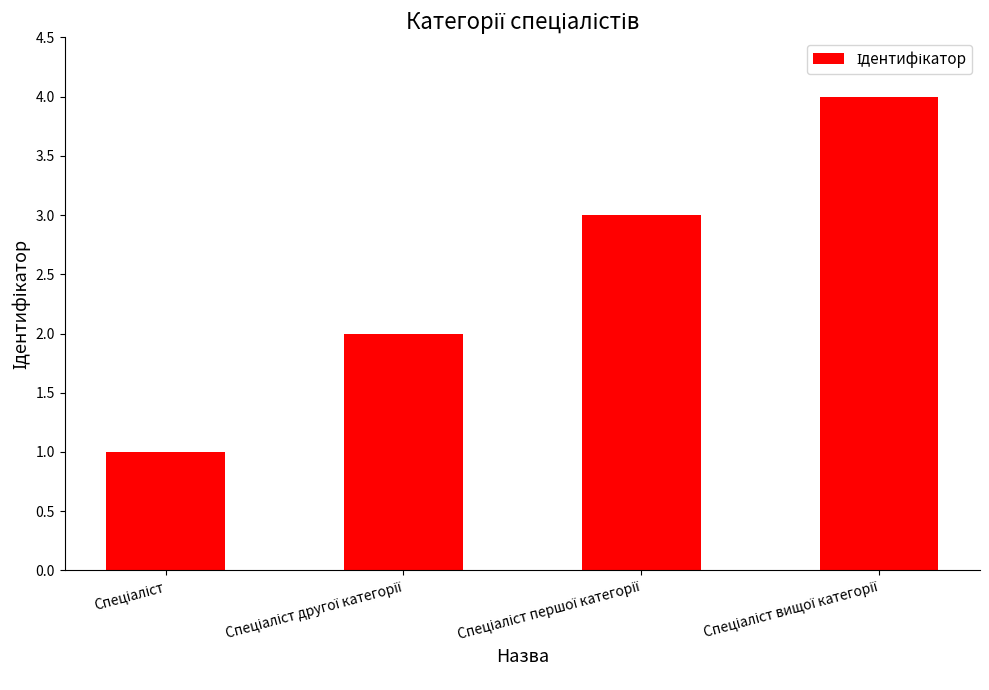

What is the greatest value displayed?

4